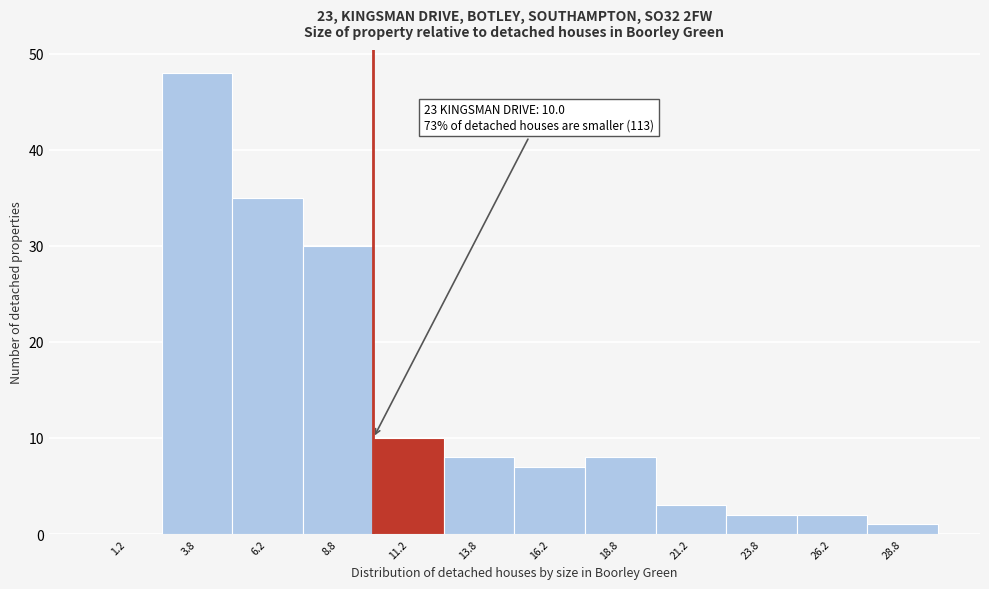

Over which range of the x-axis is the bar tallest?

2.5 to 5.0